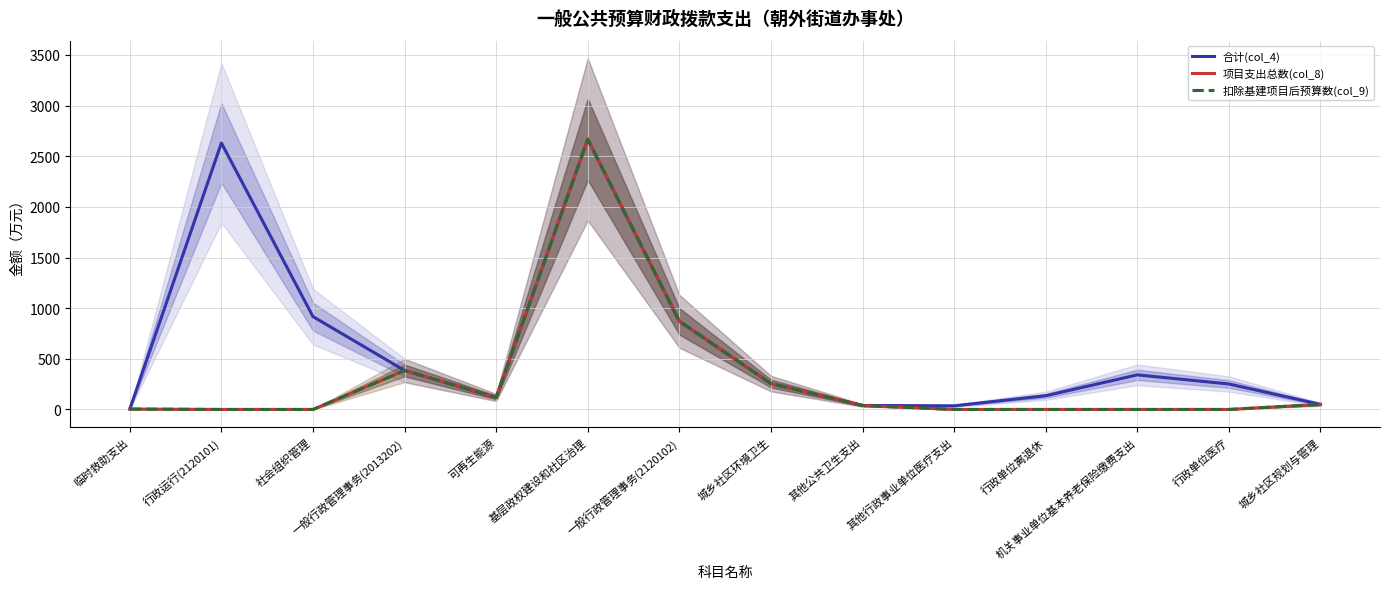

The 项目支出总数(col_8) series shows 0.0 at 其他行政事业单位医疗支出. True or false?

True